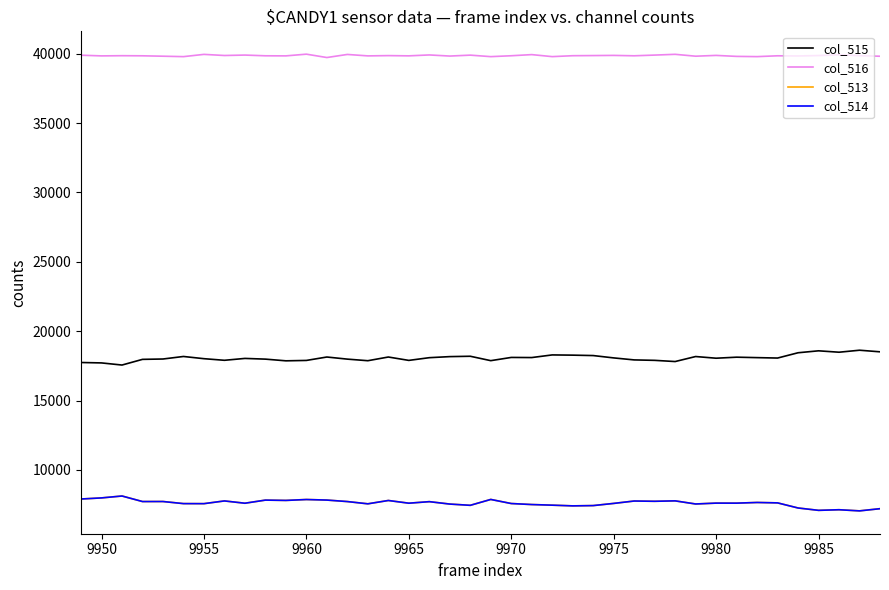

In col_514, how many points are higher than both neighbors (excluding endpoints)?

13